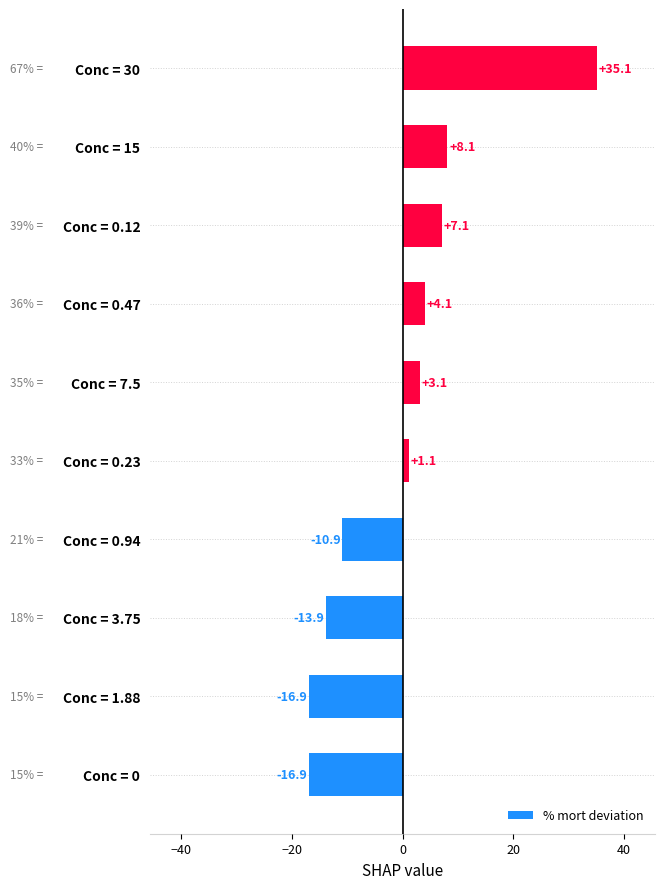

What is the smallest value displayed?

-16.9